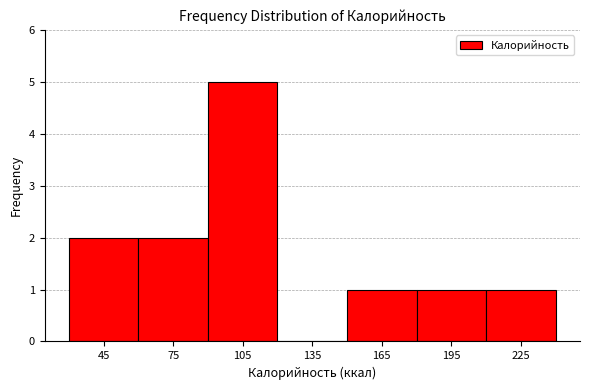

Reading left to right, list every bar in this chart as the range it spans on the x-axis followed by its height. The values are not printed on the chart, so give them approximately, as read against the axis.

30 to 60: 2
60 to 90: 2
90 to 120: 5
120 to 150: 0
150 to 180: 1
180 to 210: 1
210 to 240: 1